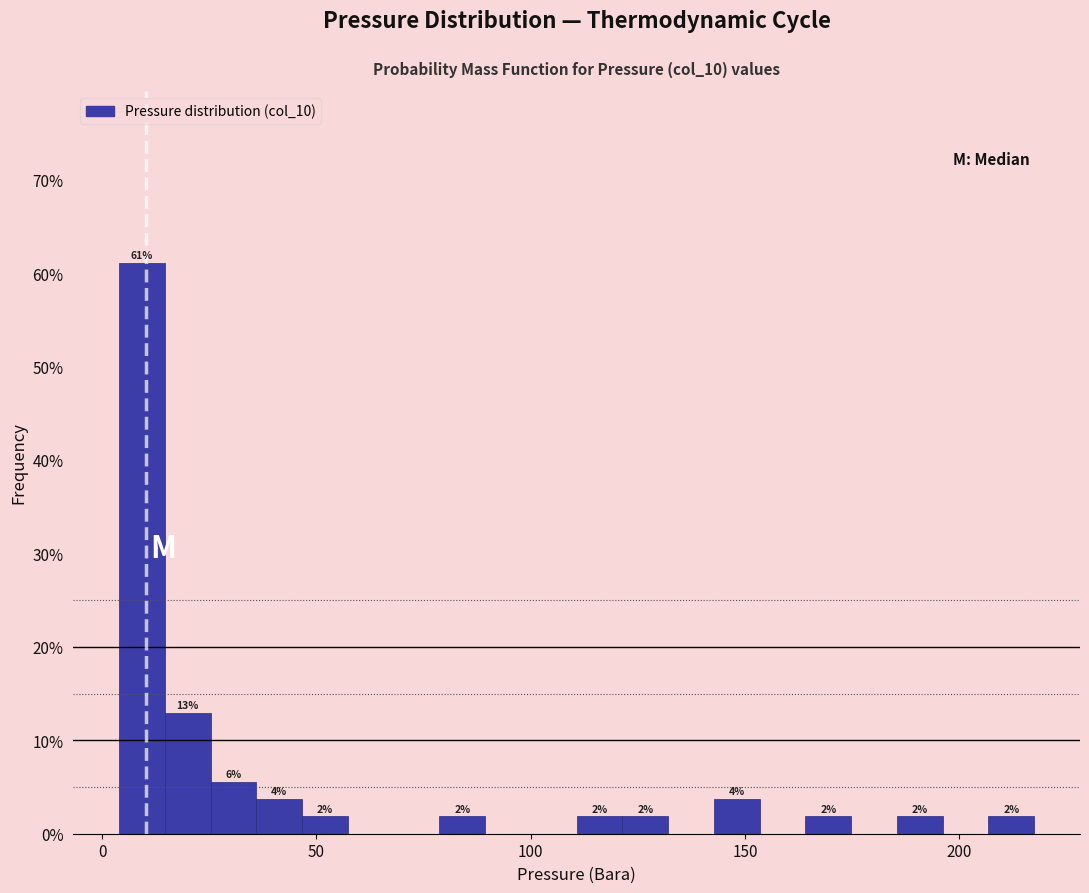

Around what value on the x-axis is the tallest bar? Give the approximate position of its centre, as read against the axis.

10